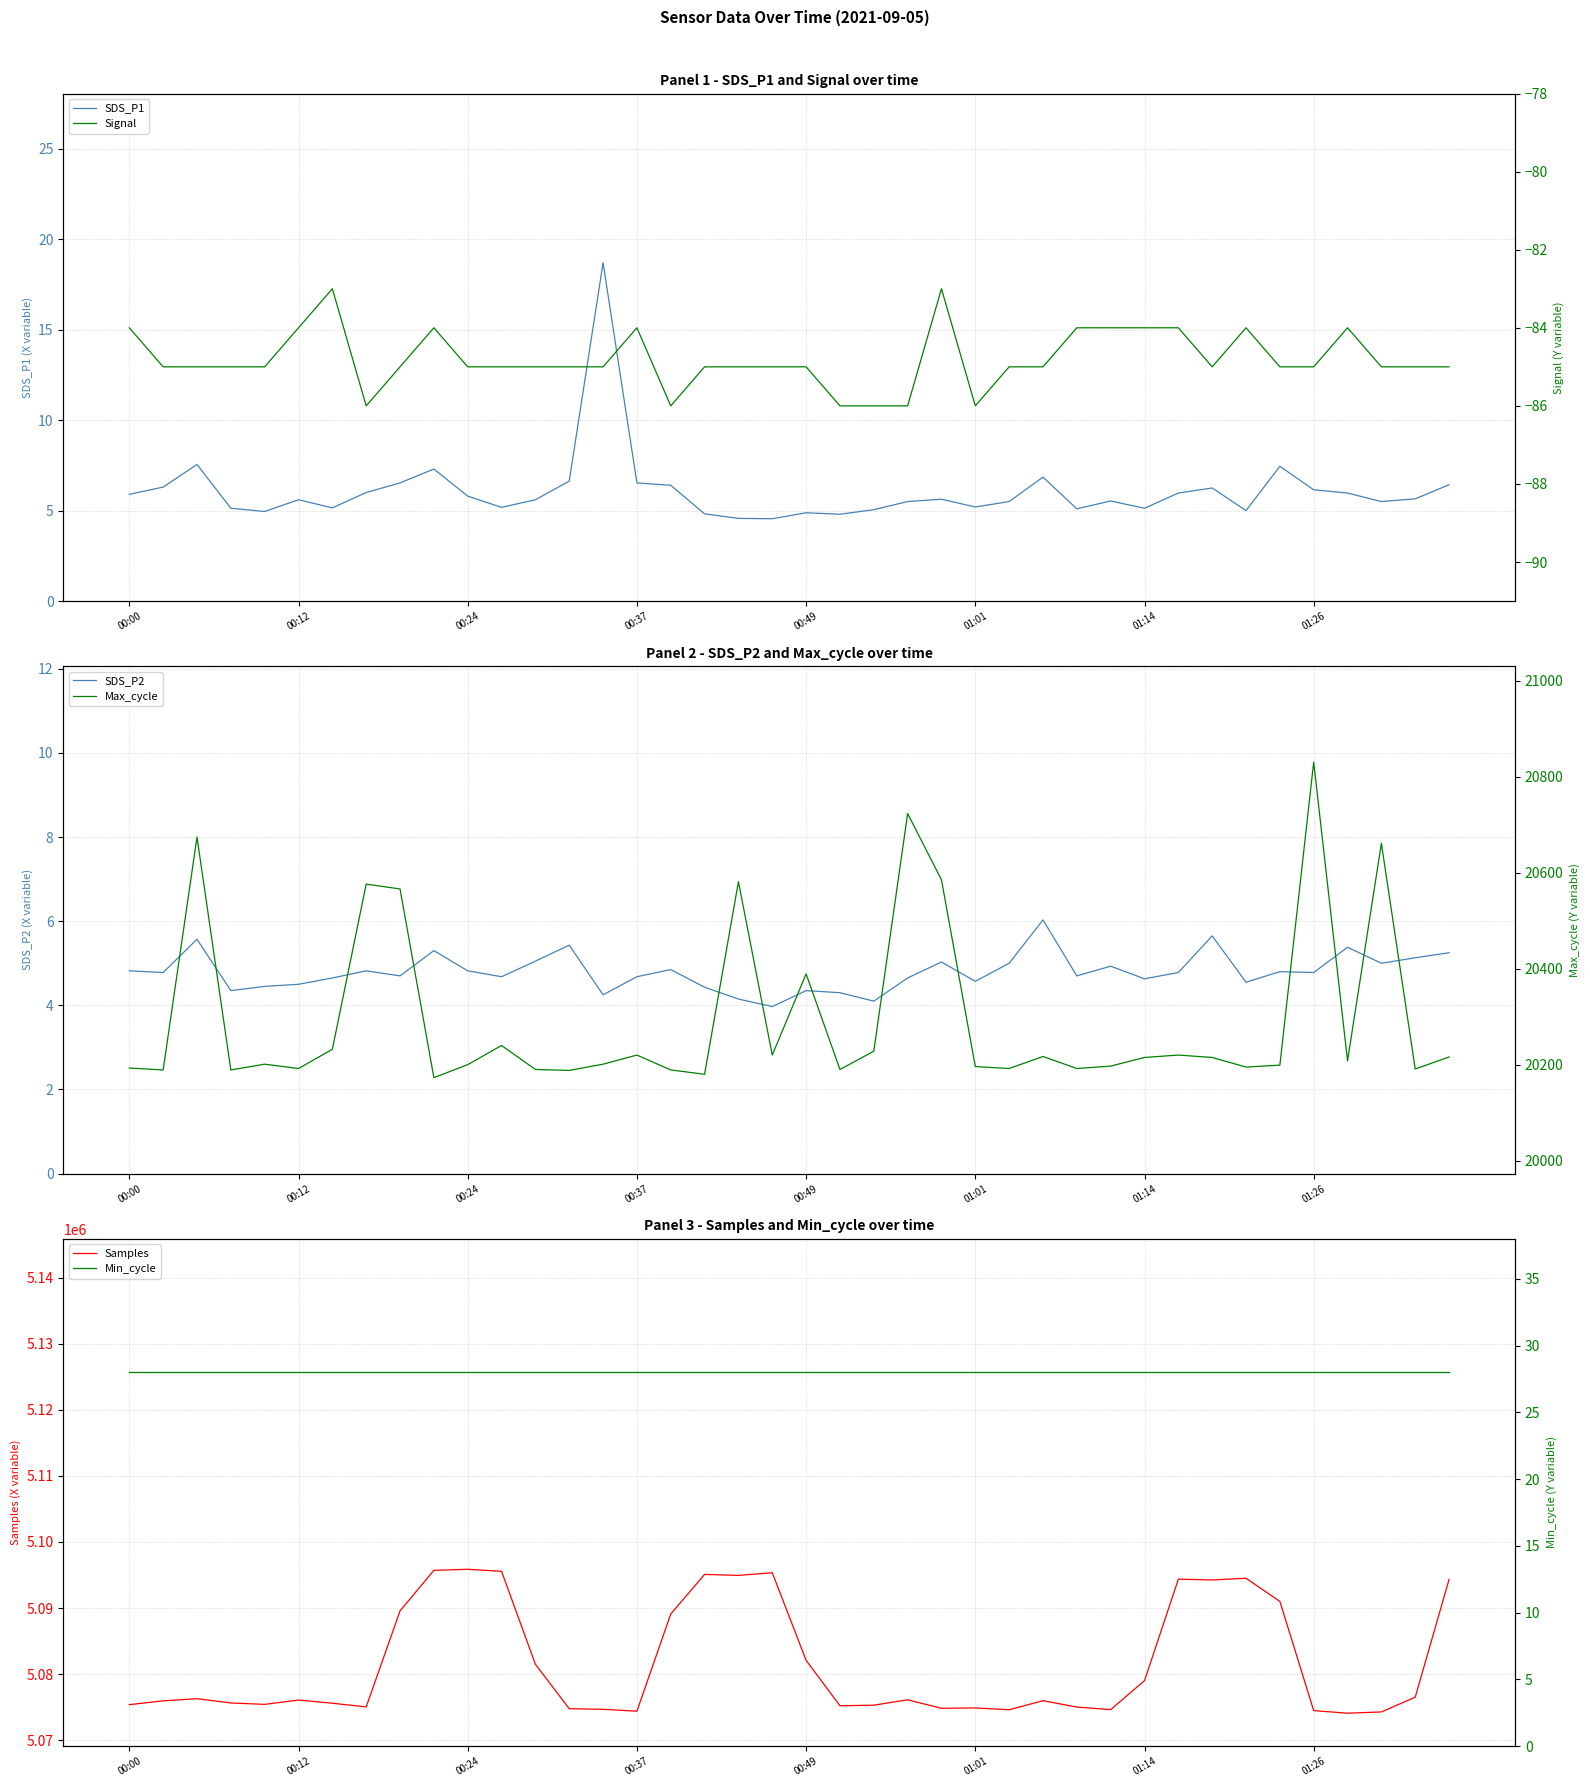

Which label corresponds to the smallest value in the chart?

01:26